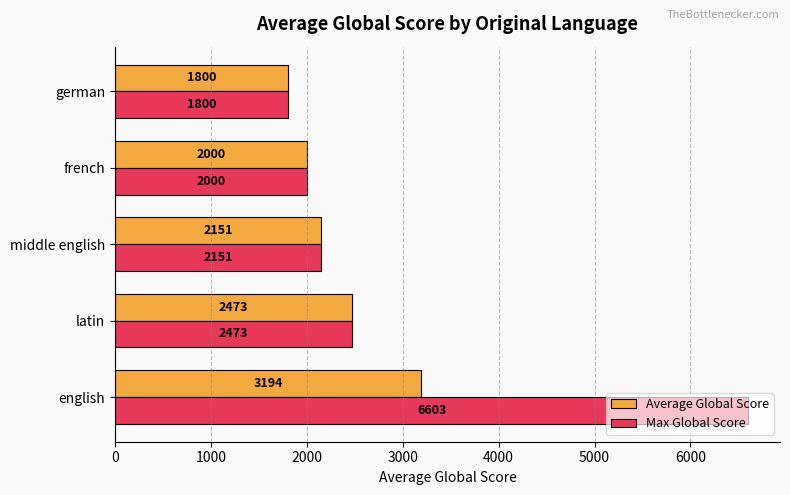

Rank the categories by Average Global Score value from highest to lowest.

english, latin, middle english, french, german